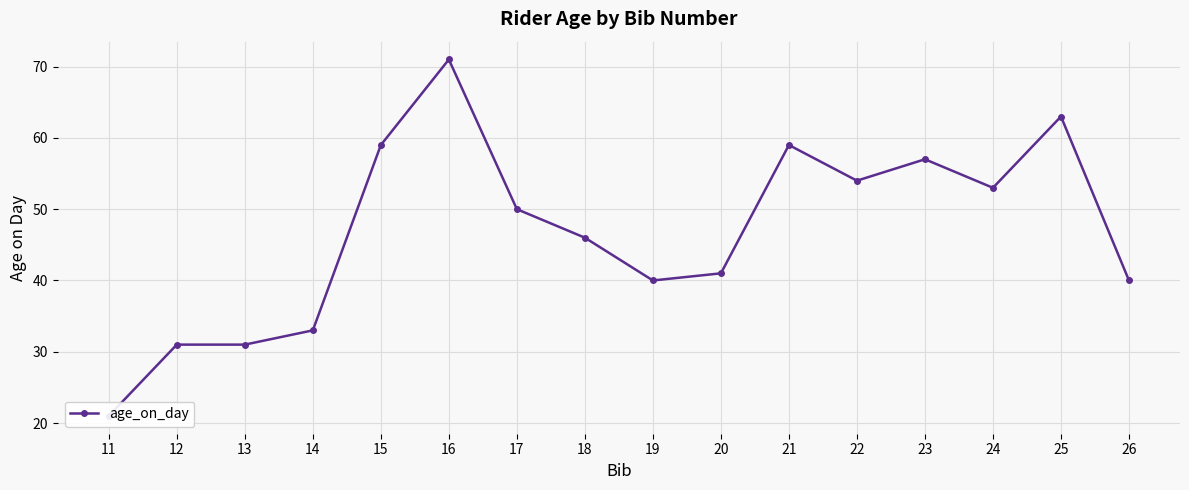

How many values exceed 50?

7